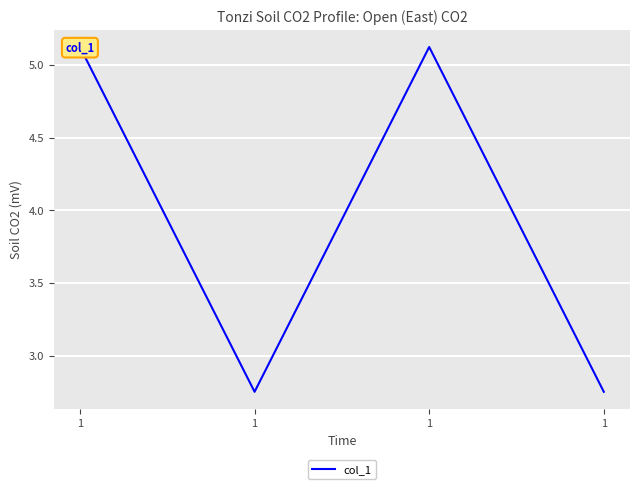

Rank the categories by value from lowest to highest.

1, 1, 1, 1